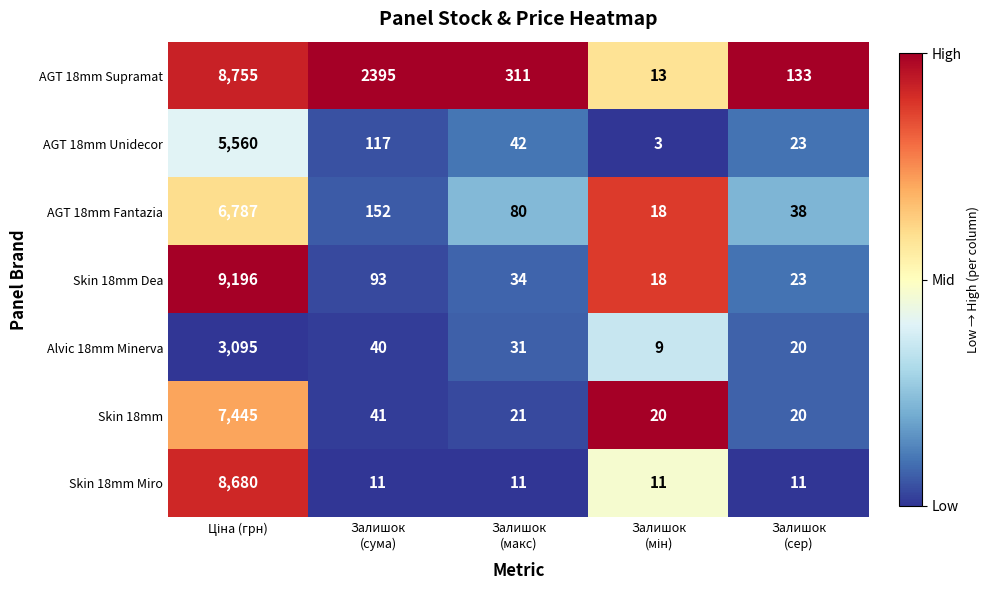

Which series has the widest spread of values?

Skin 18mm Dea